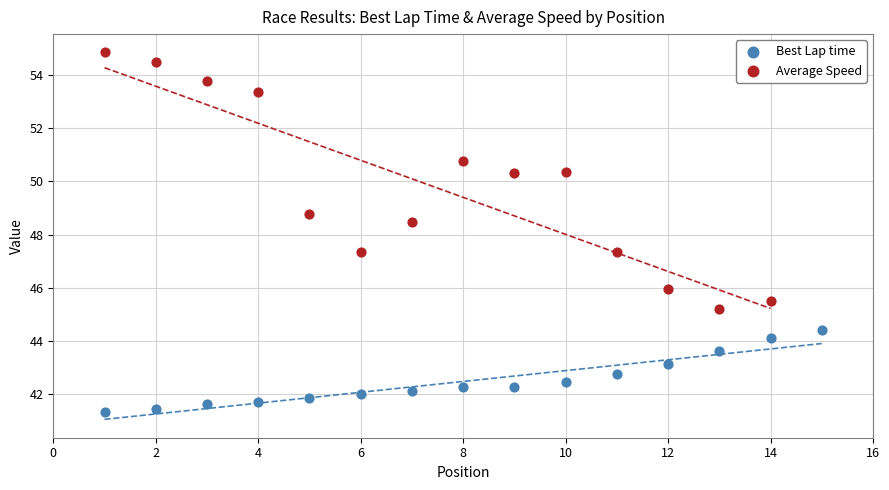

Which series has the largest Y range (max minus min)?

Average Speed